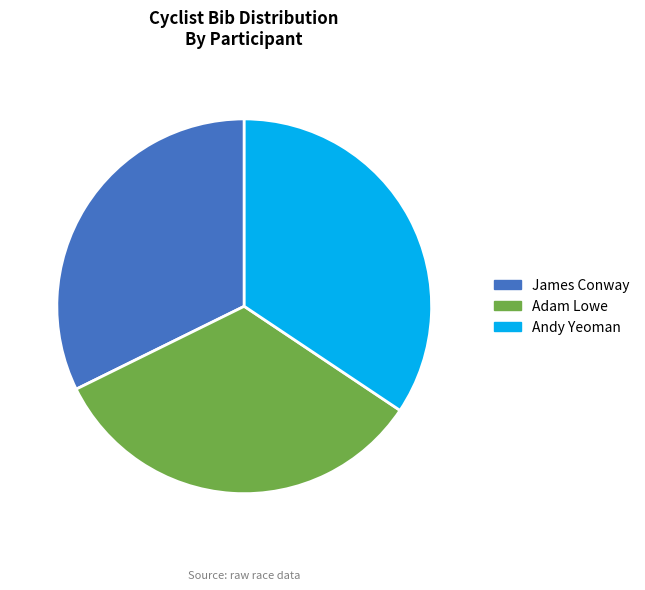

Is there a majority slice in this chart?

No